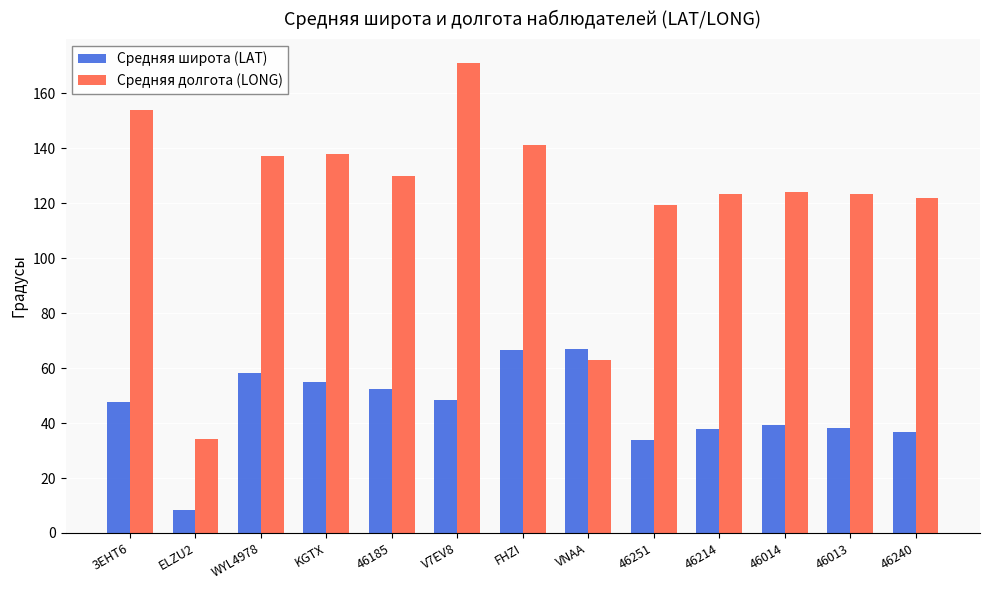

What are all the series names shown in the legend?

Средняя широта (LAT), Средняя долгота (LONG)